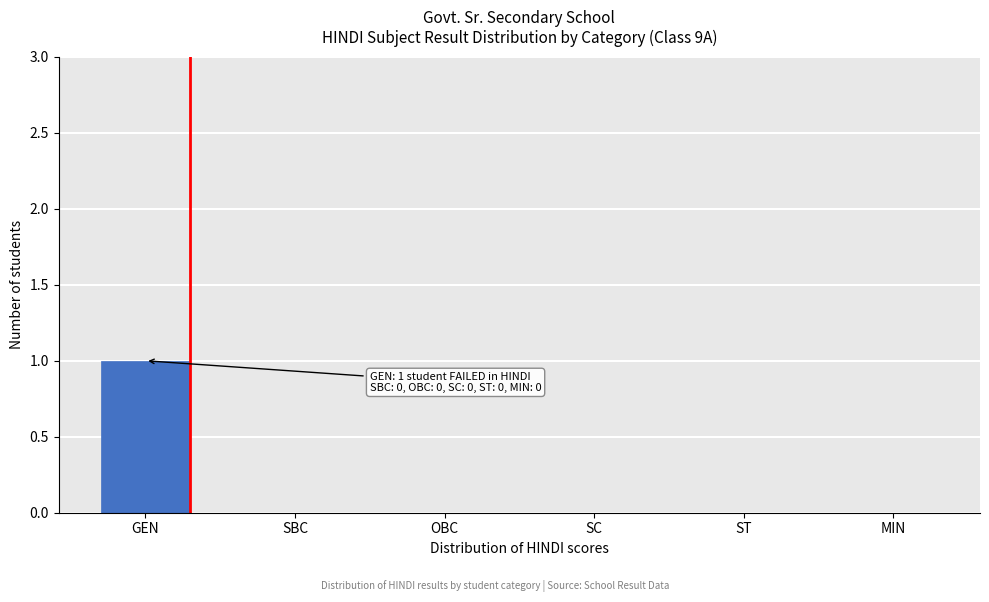

Reading left to right, list all the values displayed in this chart.

GEN=1	SBC=0	OBC=0	SC=0	ST=0	MIN=0